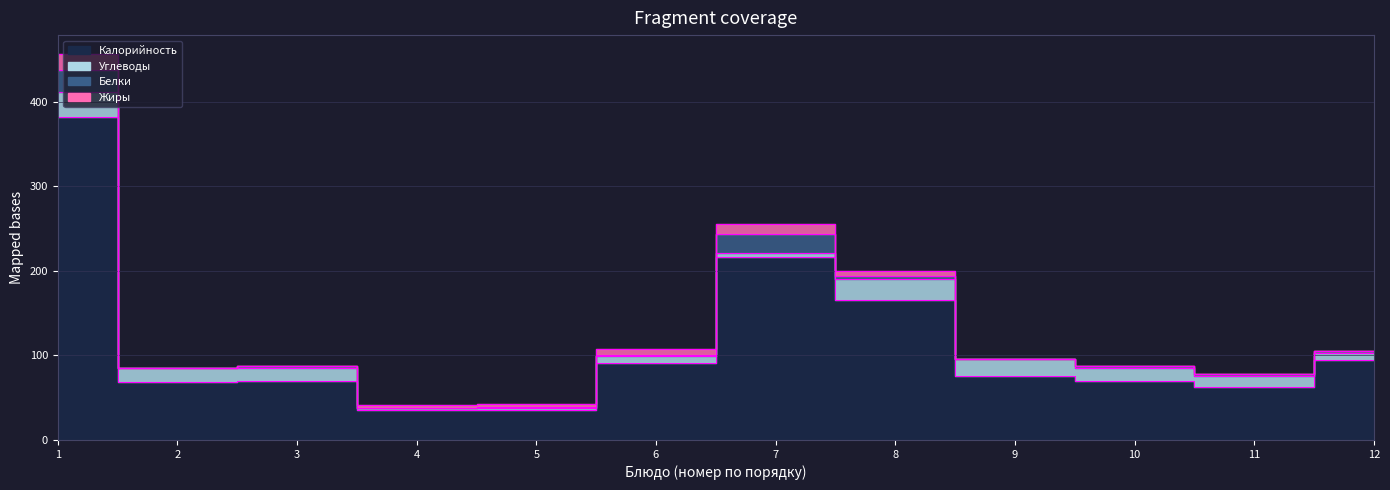

Reading left to right, what are all the values shown in this chart?

Калорийность: 382.0	68.0	70.0	36.0	36.0	91.0	216.0	166.0	76.0	70.0	63.0	95.0
Белки: 27.0	0.2	2.3	0.5	1.0	2.0	23.0	3.7	0.0	2.0	2.0	2.0
Жиры: 18.0	0.1	0.0	3.0	3.0	6.0	12.0	5.9	0.0	0.0	0.0	0.0
Углеводы: 29.0	17.2	15.0	1.6	2.0	8.0	5.0	24.0	20.0	15.0	13.0	8.0